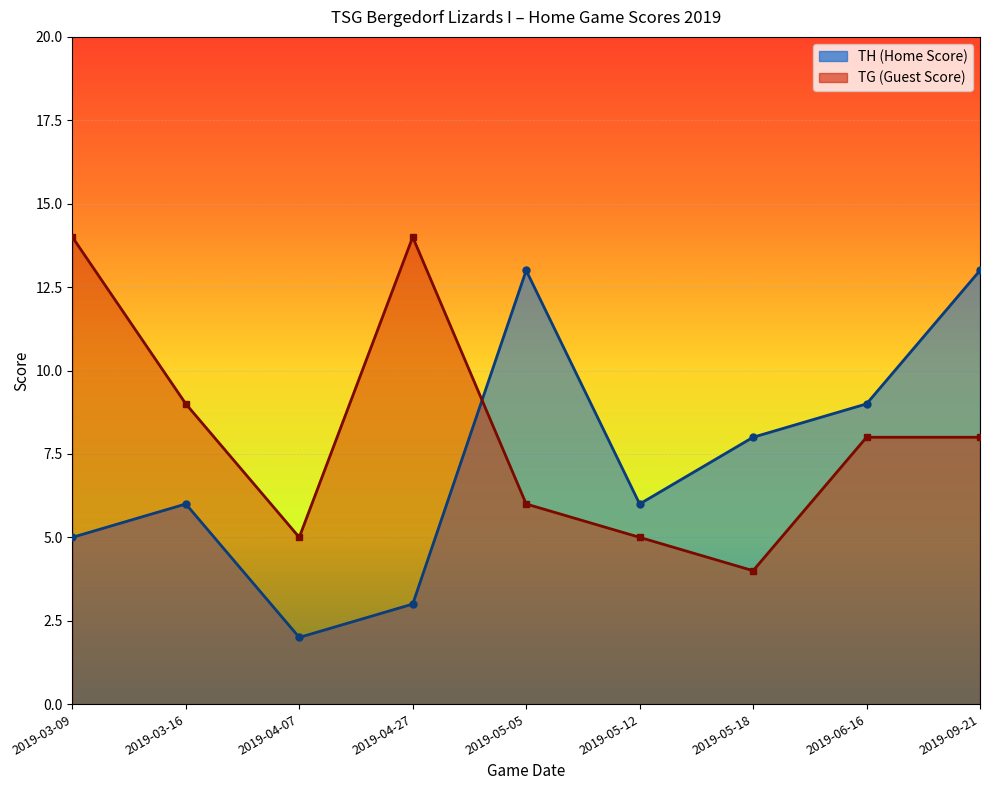

At how many categories does at least one series exceed 6?

7